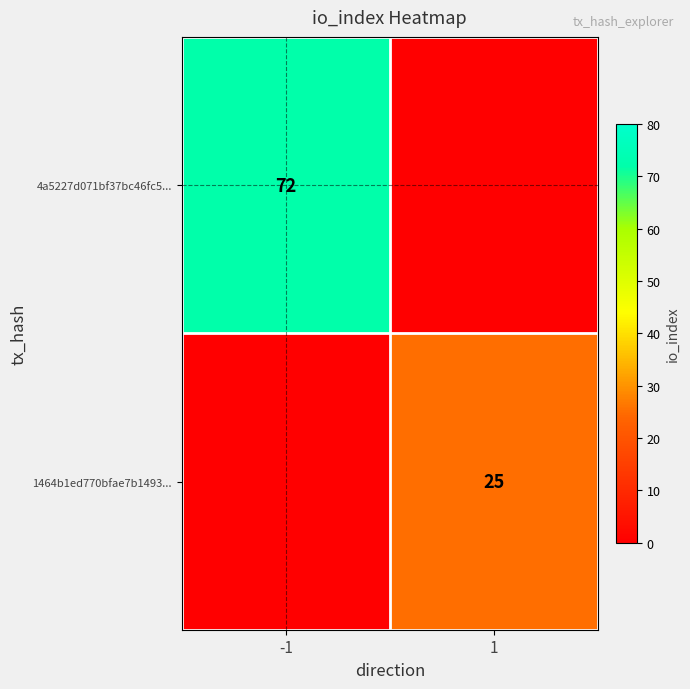

The 1464b1ed770bfae7b1493... series shows 25 at 1. True or false?

True